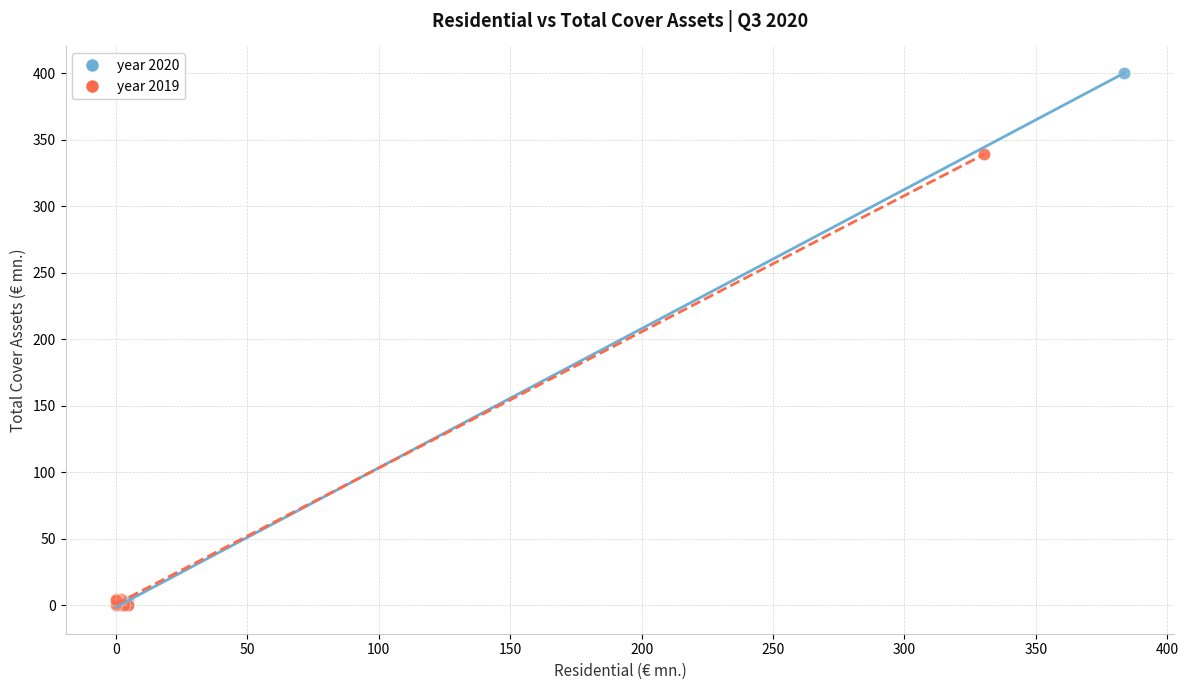

Which series contains the highest Y value?

year 2020